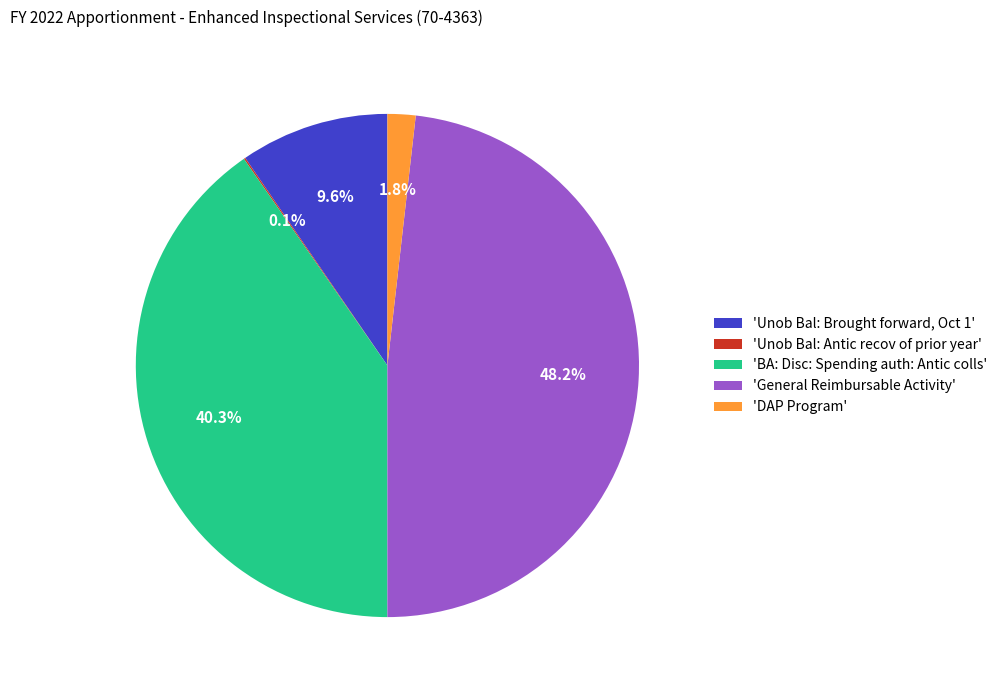

How much of the chart is everything except 'General Reimbursable Activity'?

51.8%